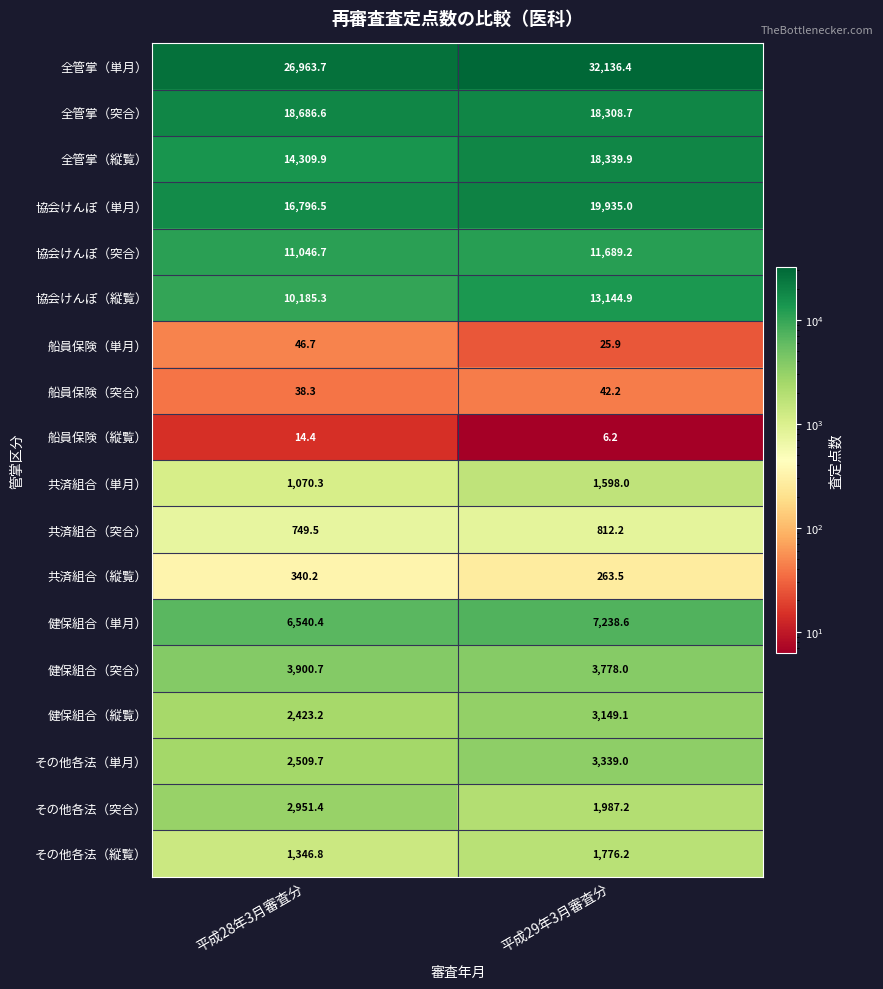

What is the difference between the maximum and minimum values in the 船員保険（突合） series?

3.9